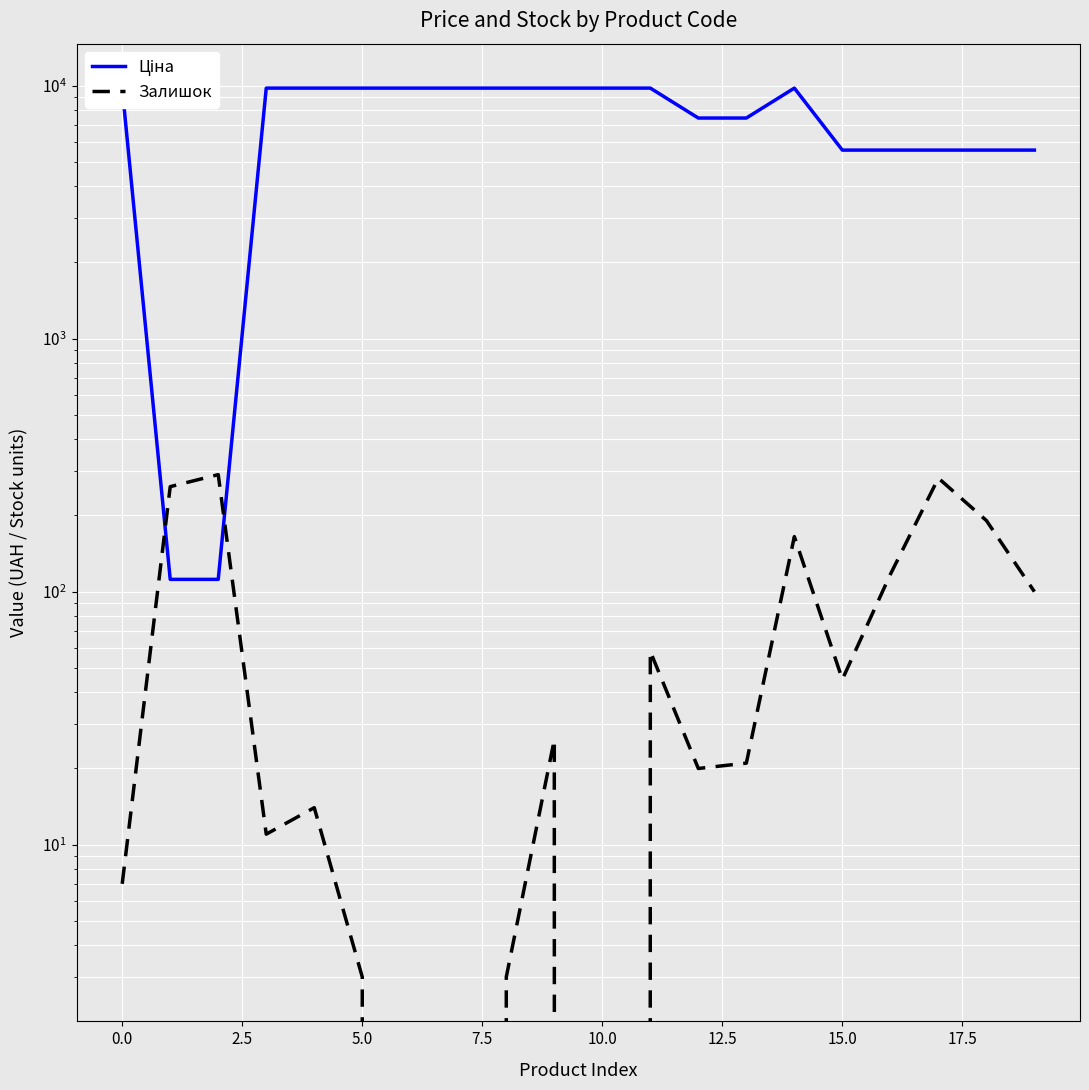

The value of Ціна at 0.0 is 50.6. True or false?

False